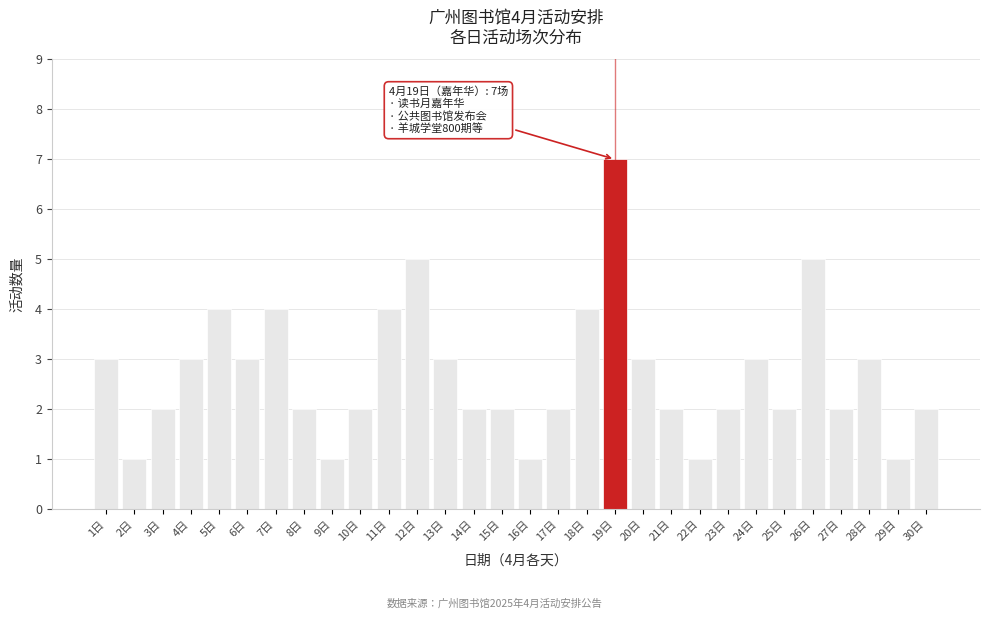

Reading left to right, extract all data points from this chart.

1日=3	2日=1	3日=2	4日=3	5日=4	6日=3	7日=4	8日=2	9日=1	10日=2	11日=4	12日=5	13日=3	14日=2	15日=2	16日=1	17日=2	18日=4	19日=7	20日=3	21日=2	22日=1	23日=2	24日=3	25日=2	26日=5	27日=2	28日=3	29日=1	30日=2